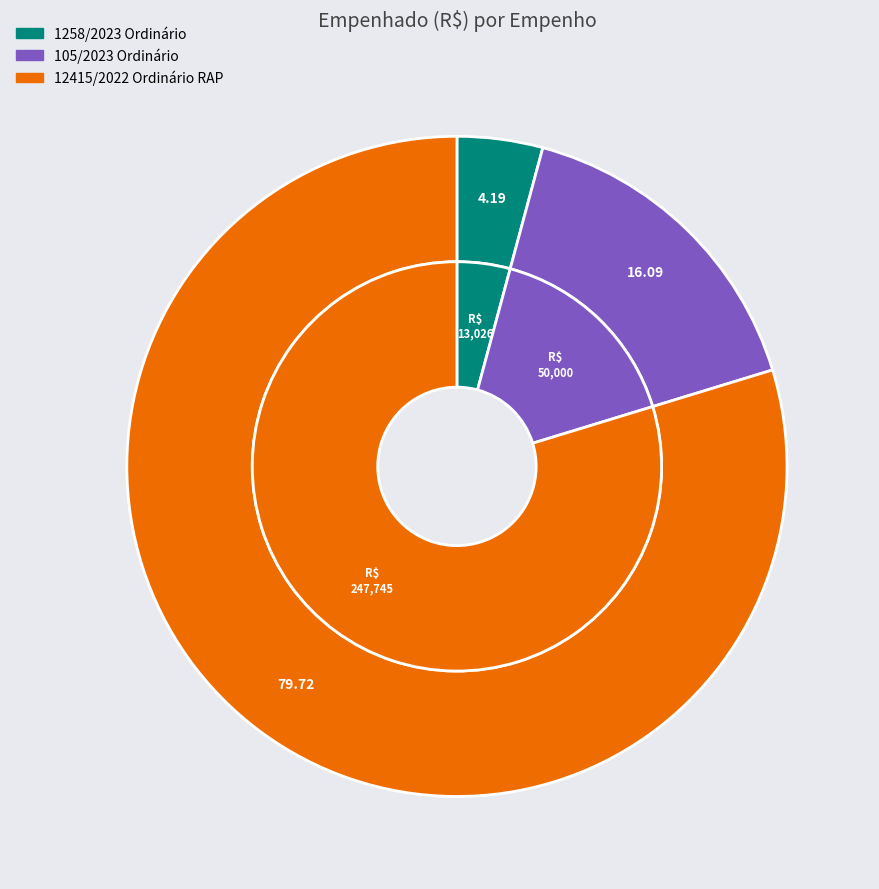

What percentage is the 12415/2022
Ordinário RAP slice, to the nearest percent?

80%